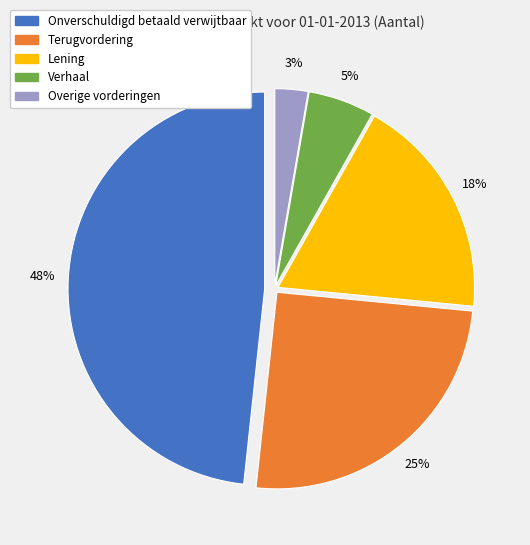

What is the largest slice in the pie chart?

Onverschuldigd betaald verwijtbaar